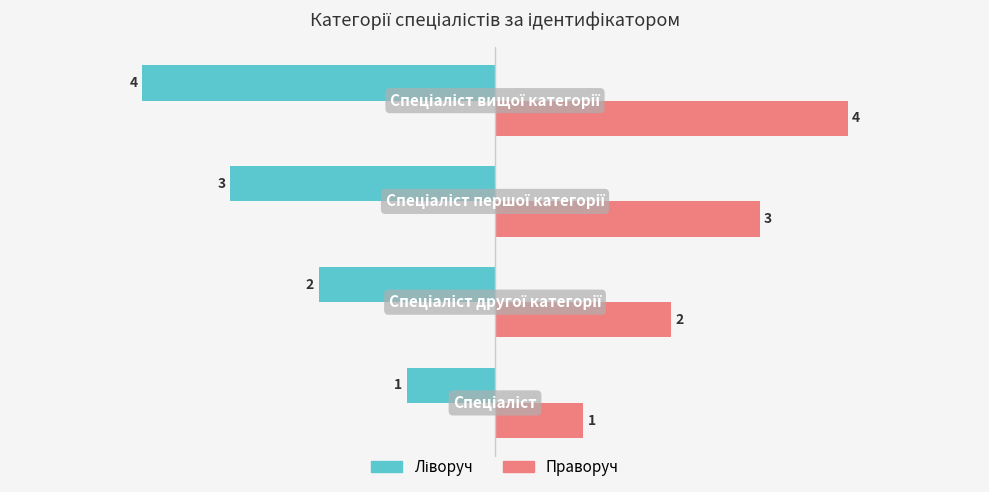

What is the maximum value shown in the chart?

4